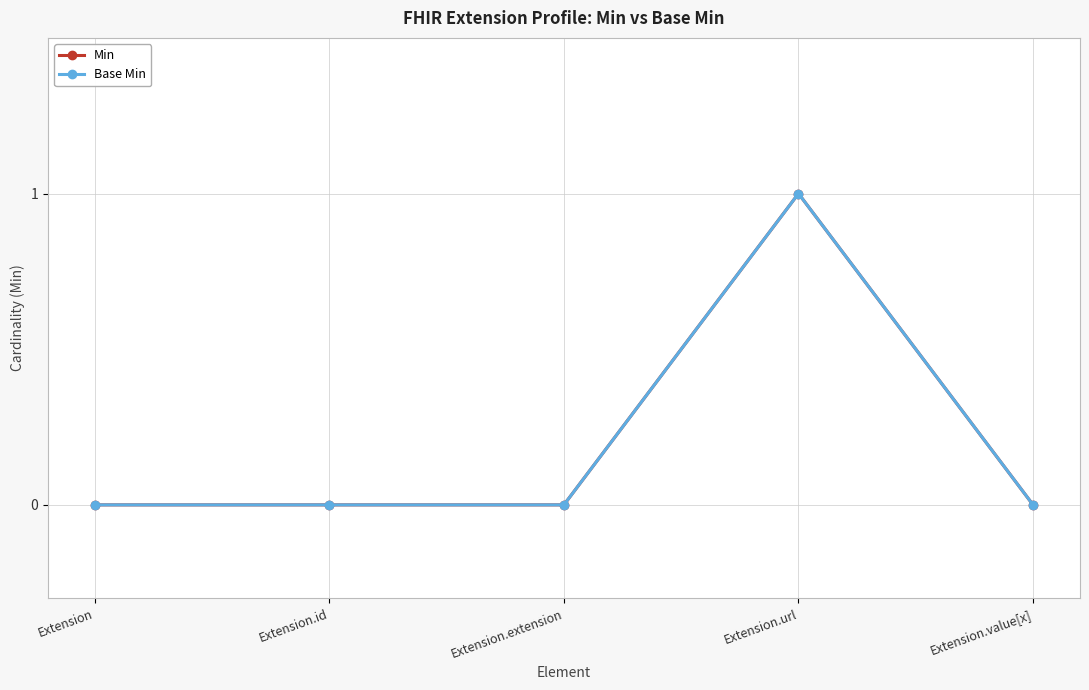

Does the chart have visible grid lines?

Yes